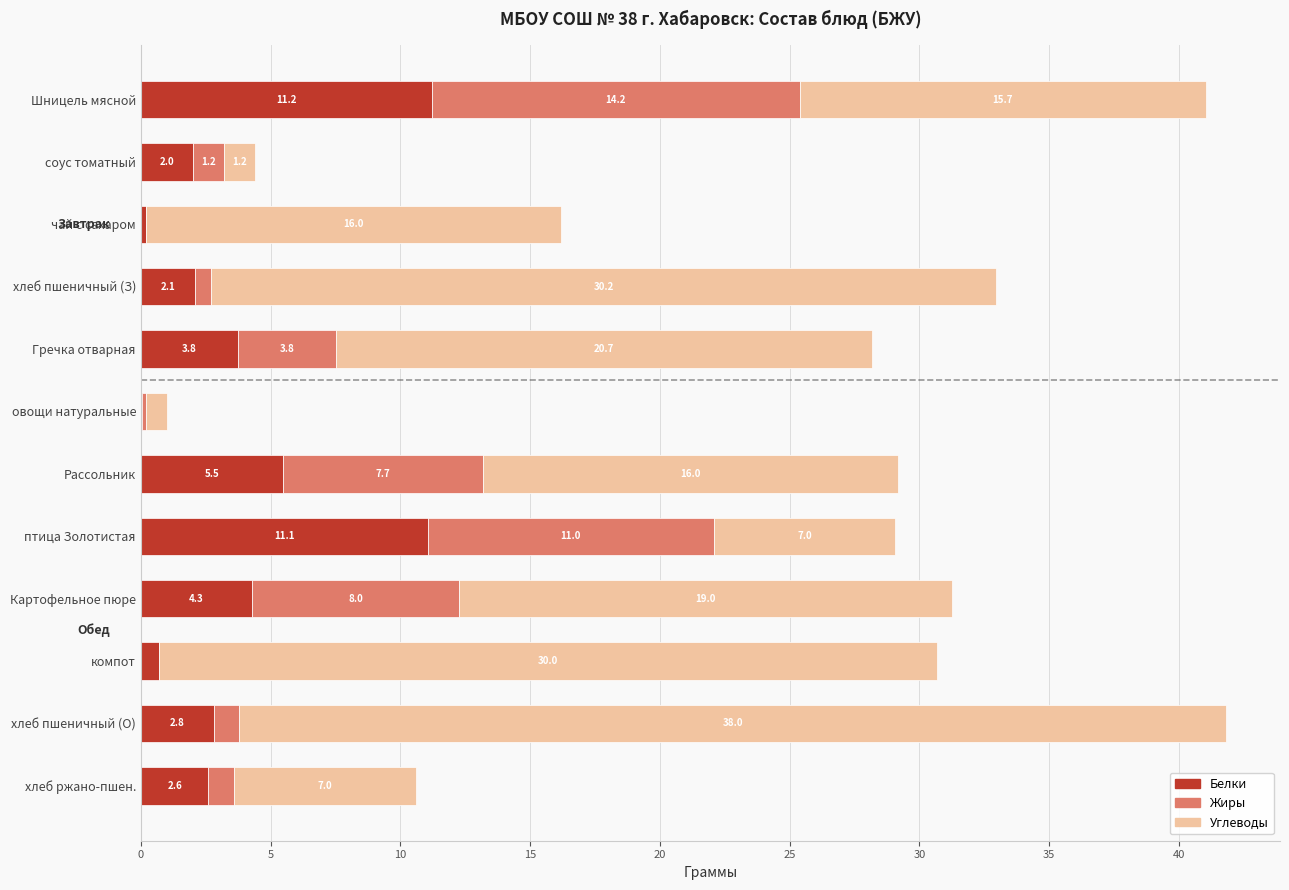

The Белки series shows 19.3 at птица Золотистая. True or false?

False